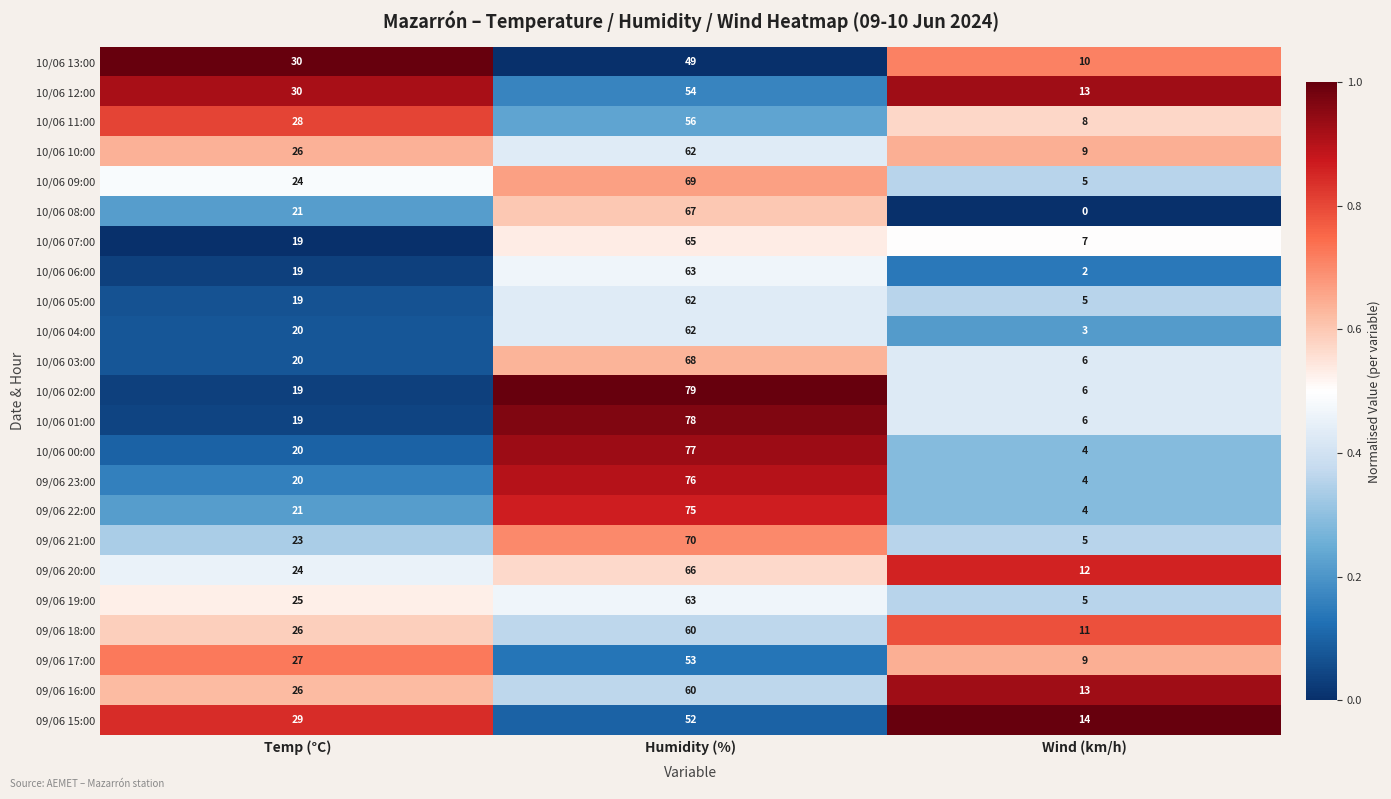

Rank the categories by 09/06 19:00 value from lowest to highest.

Wind (km/h), Temp (°C), Humidity (%)